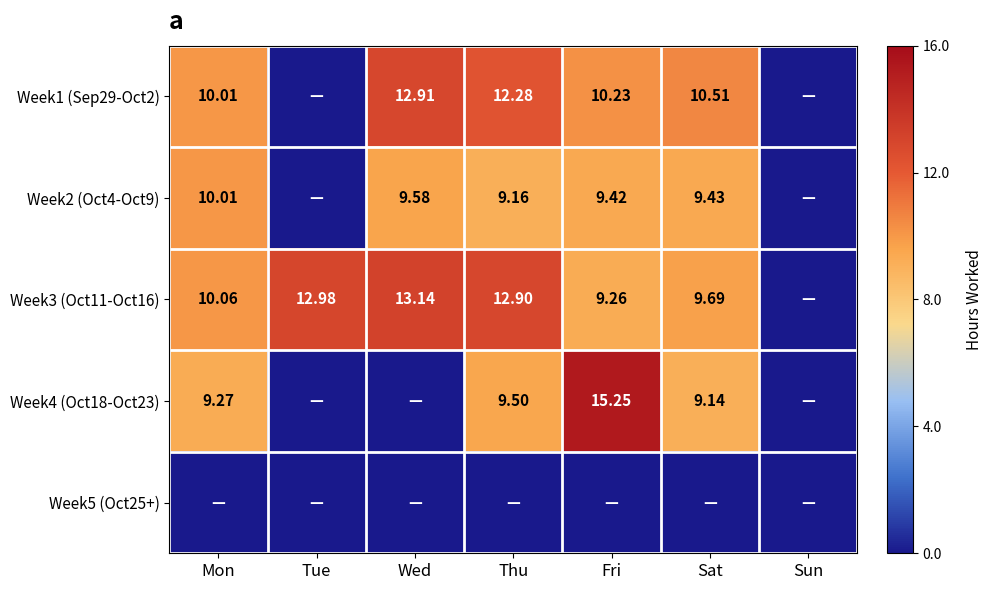

Where is Week2 (Oct4-Oct9) nearest to the value 5?

Thu